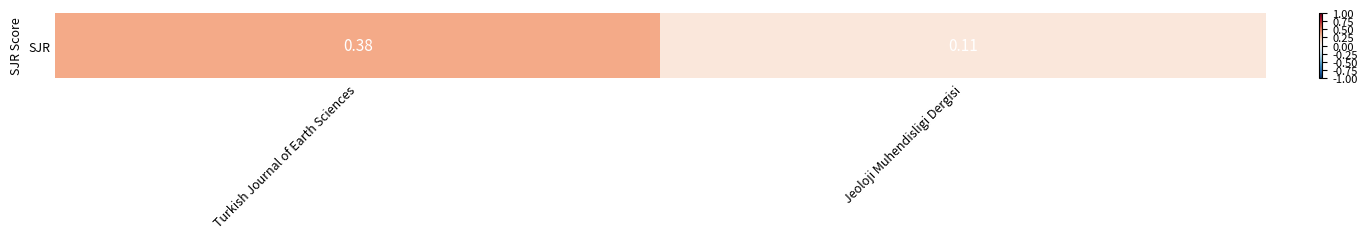

Rank the categories by value from lowest to highest.

Jeoloji Muhendisligi Dergisi, Turkish Journal of Earth Sciences